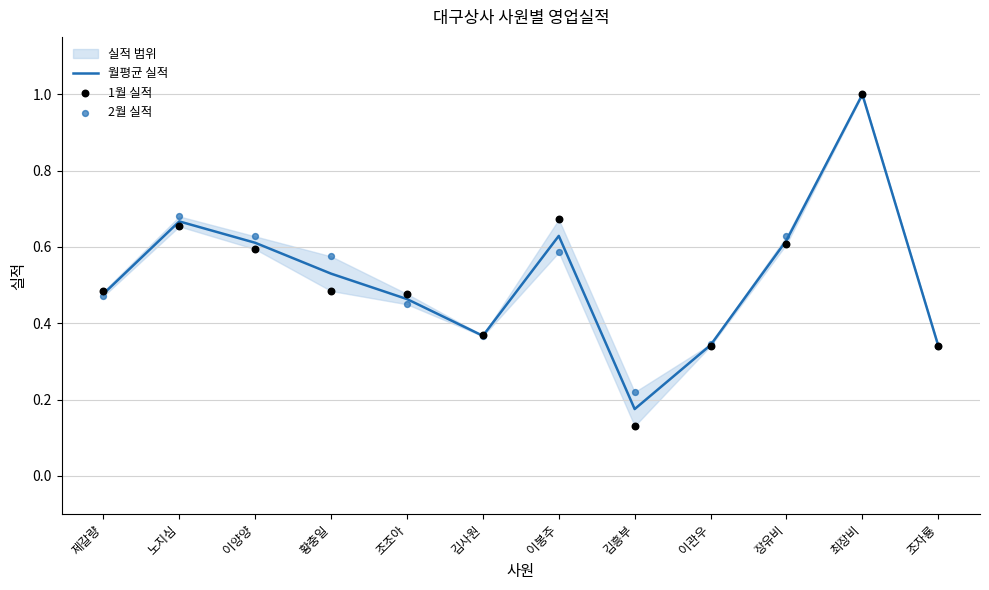

At how many categories does at least one series exceed 0?

12